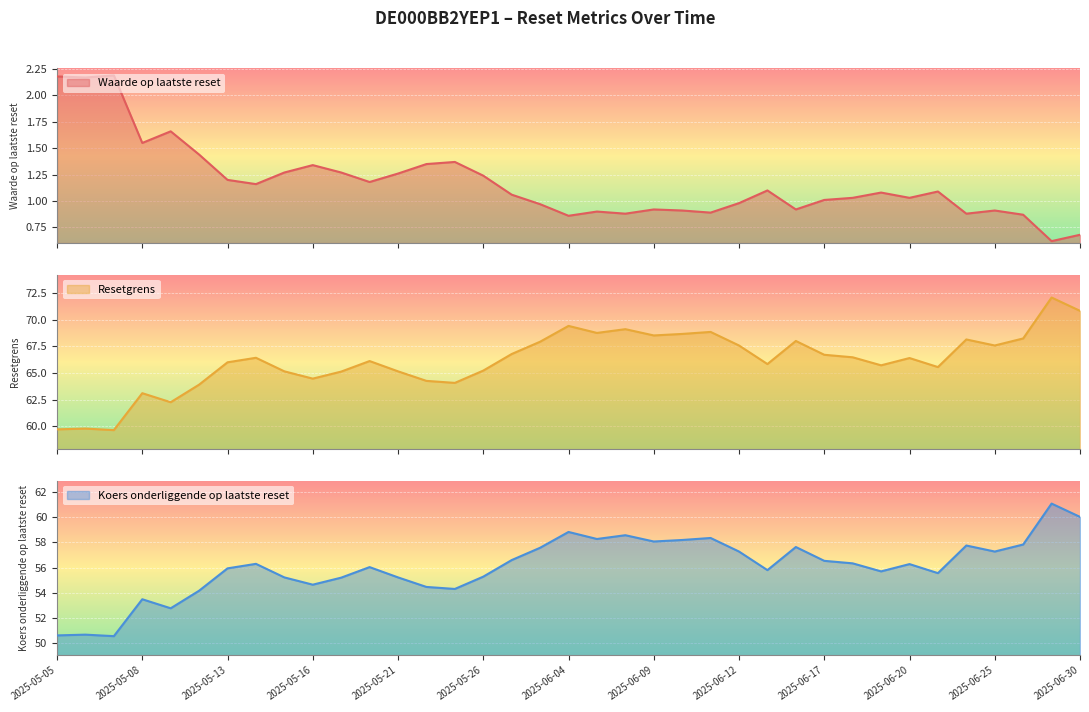

Is the value of Resetgrens at 2025-05-22 greater than the value of Waarde op laatste reset at 2025-06-05?

Yes